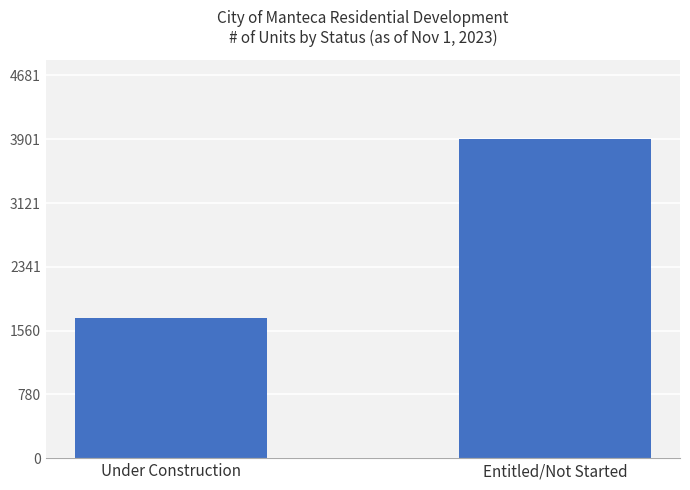

What is the change in value from Under Construction to Entitled/Not Started?

+2192